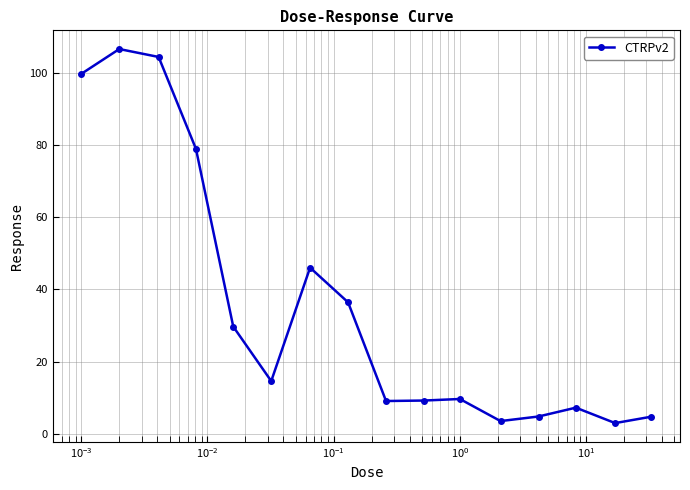

Does the chart have visible grid lines?

Yes